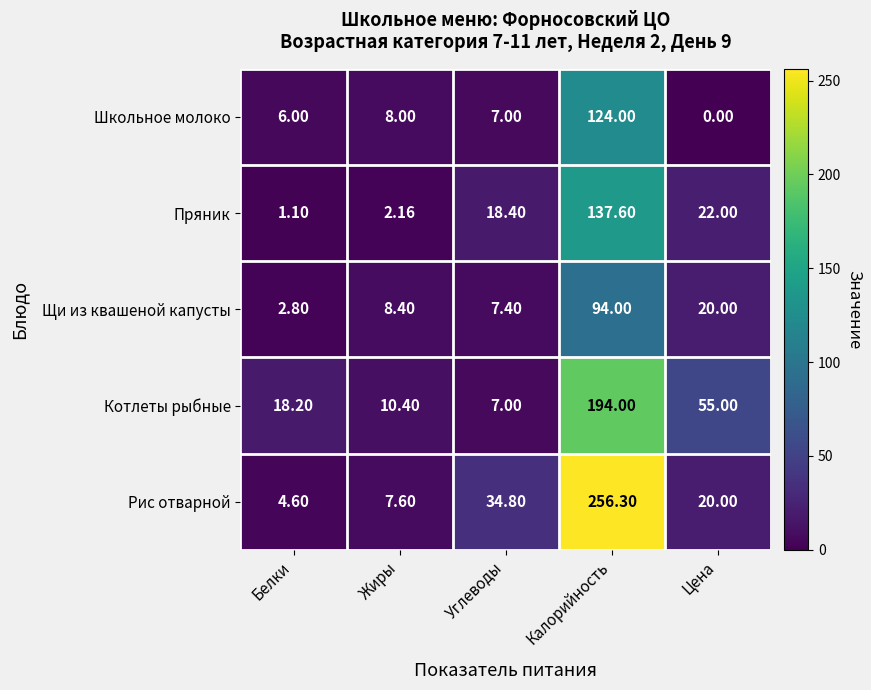

At Жиры, list the series in order from largest to smallest.

Котлеты рыбные, Щи из квашеной капусты, Школьное молоко, Рис отварной, Пряник